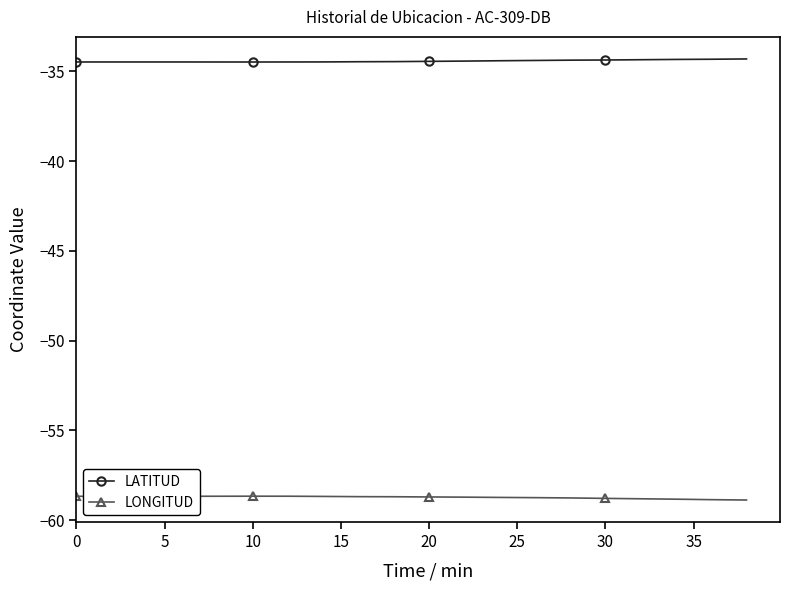

What is the value of the LONGITUD point at the 20th from the left?

-58.9